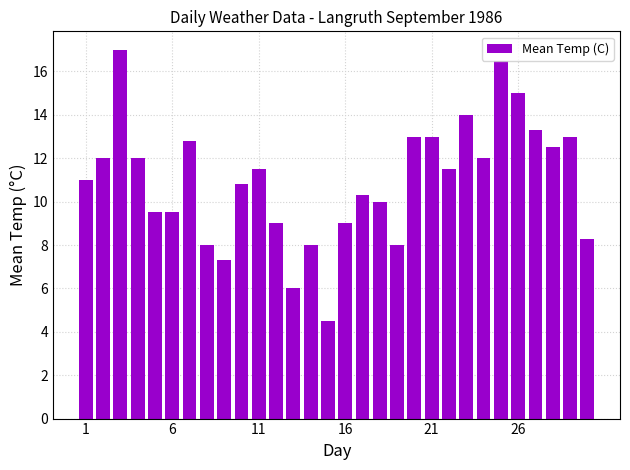

What is the value of the 25th bar from the left?

16.5